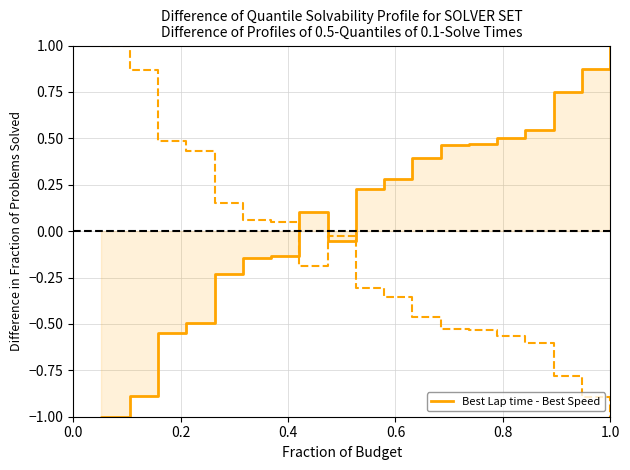

After their last crossing, which series has the higher values: Best Lap time (norm) or Best Speed (norm)?

Best Lap time (norm)